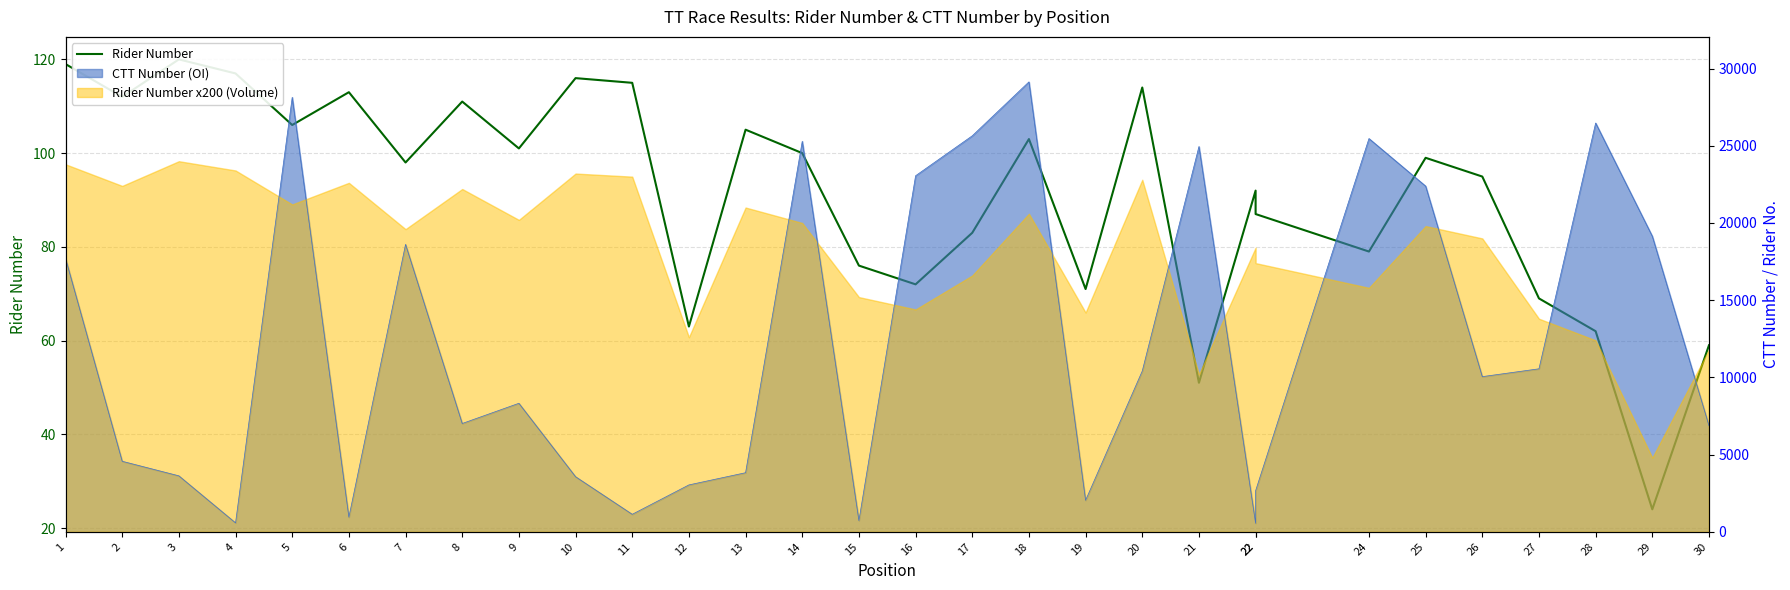

Approximately how many times larger is the value at 26 compared to 7?

1.0